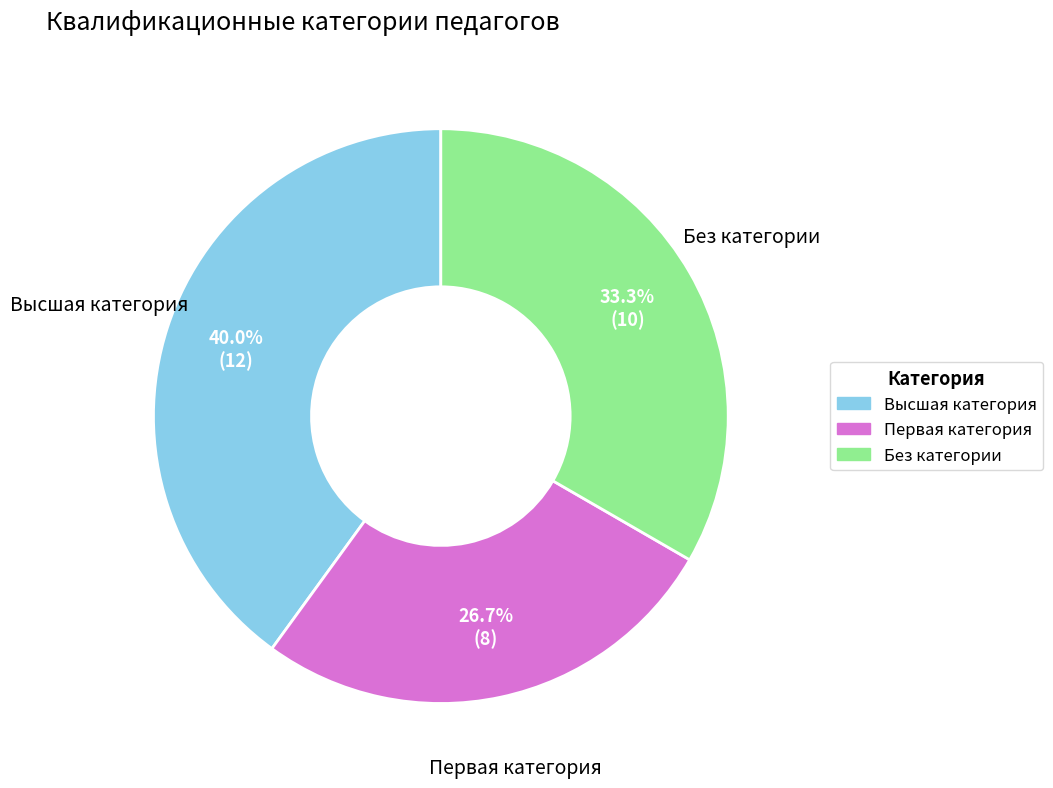

How many segments does this pie chart have?

3